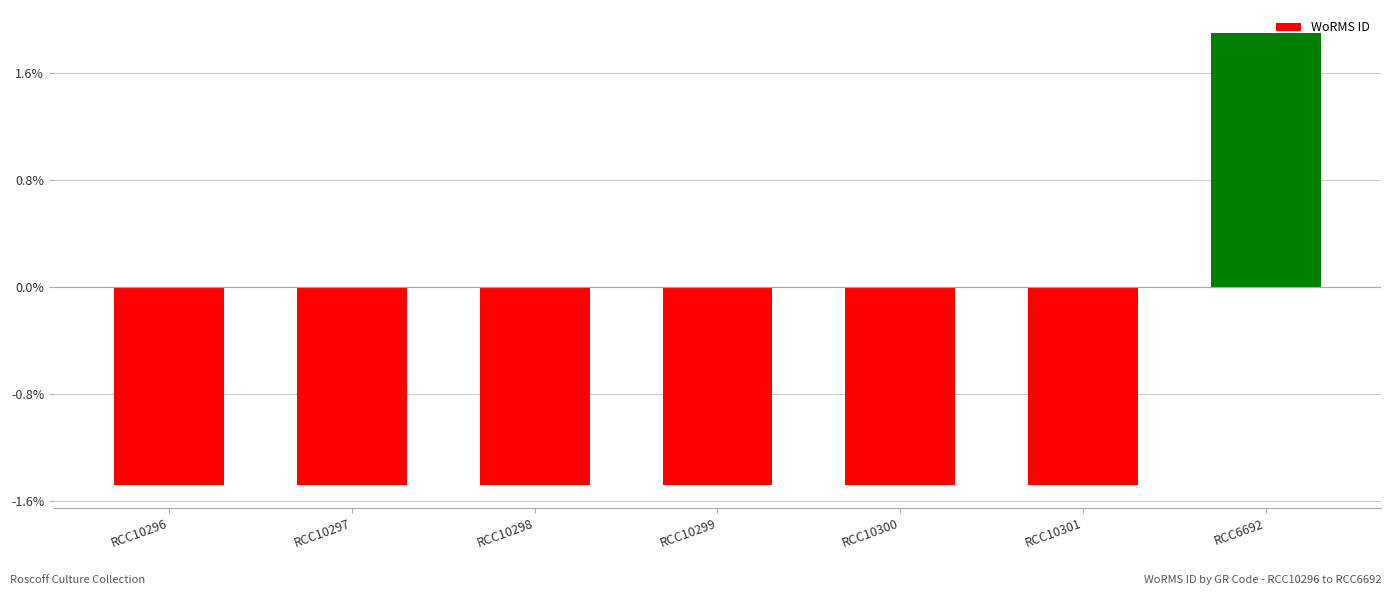

List the labels in order of value, smallest first.

RCC10296, RCC10297, RCC10298, RCC10299, RCC10300, RCC10301, RCC6692